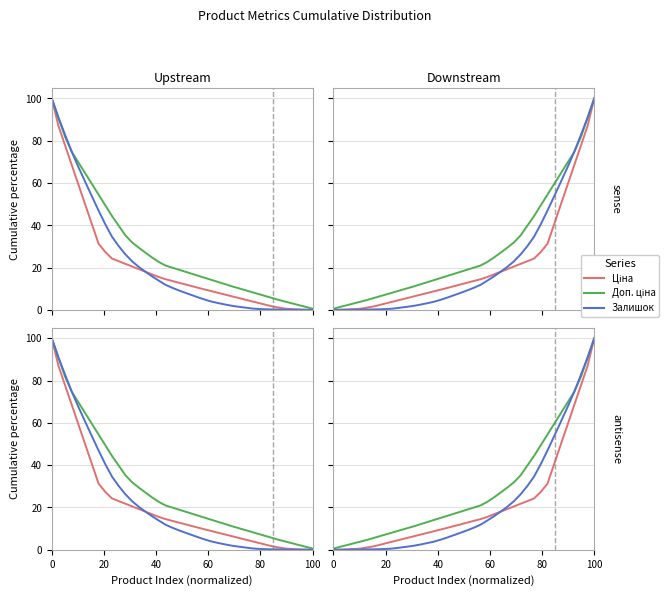

How many data points does each series have?

40